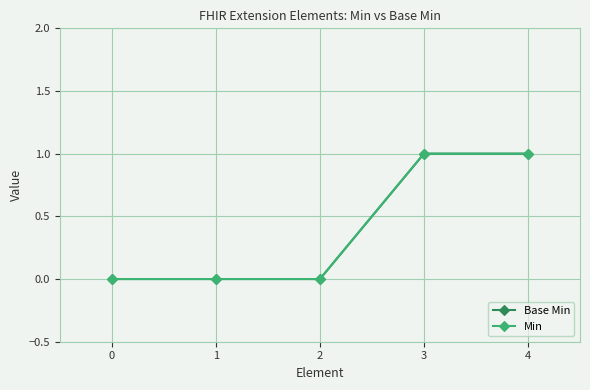

Does the chart have visible grid lines?

Yes